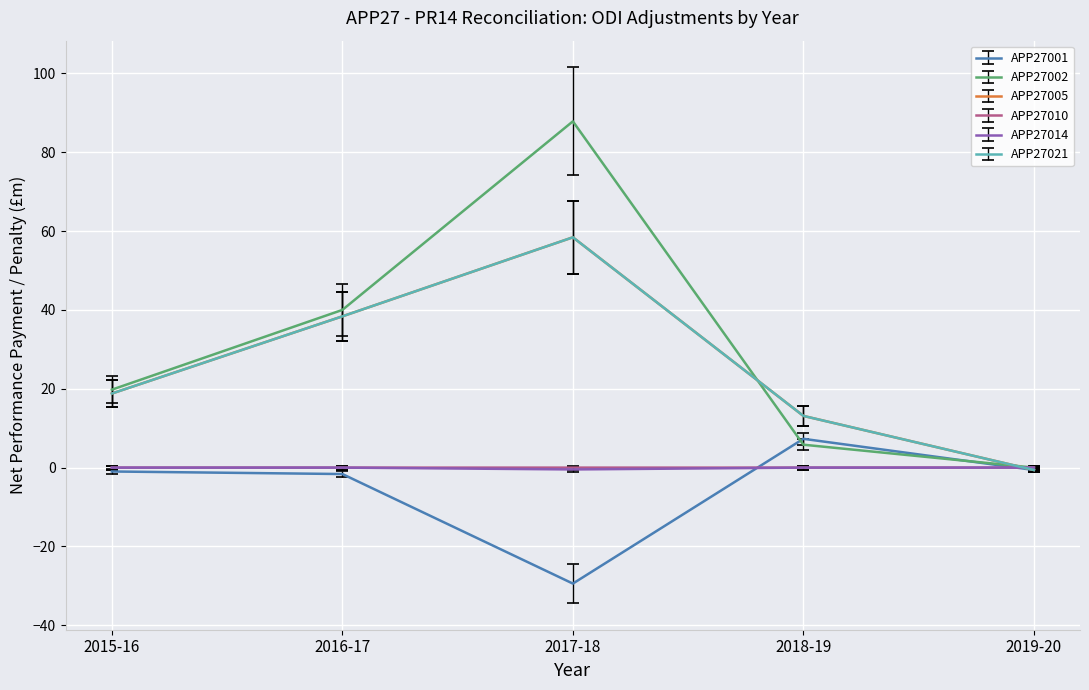

Between 2016-17 and 2017-18, which series saw the biggest shift?

APP27002